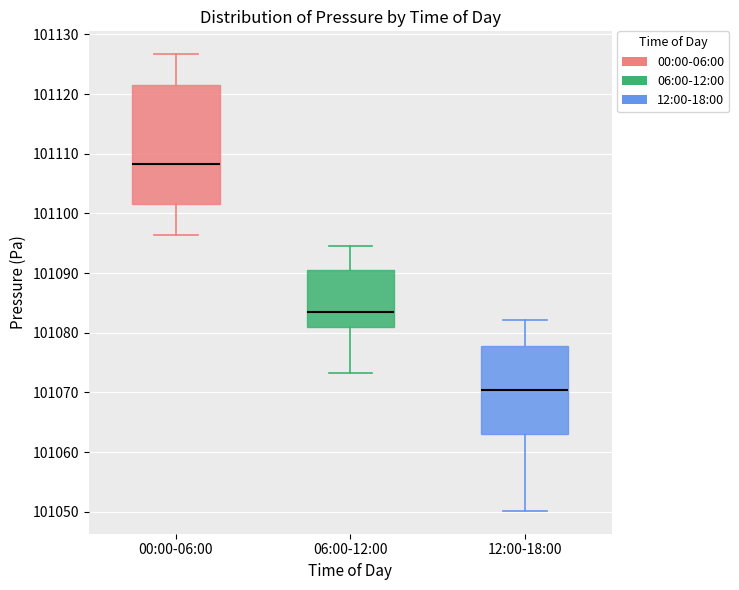

Reading left to right, transcribe this box plot: for each box, give where its median line is, the range the box spans, and where its two whiskers end, as read against the y-axis. The values are not printed on the chart, so give them approximately, as read against the axis.

00:00-06:00: median 101108, box 101102 to 101122, whiskers 101096 to 101127
06:00-12:00: median 101083, box 101081 to 101090, whiskers 101073 to 101095
12:00-18:00: median 101070, box 101063 to 101078, whiskers 101050 to 101082